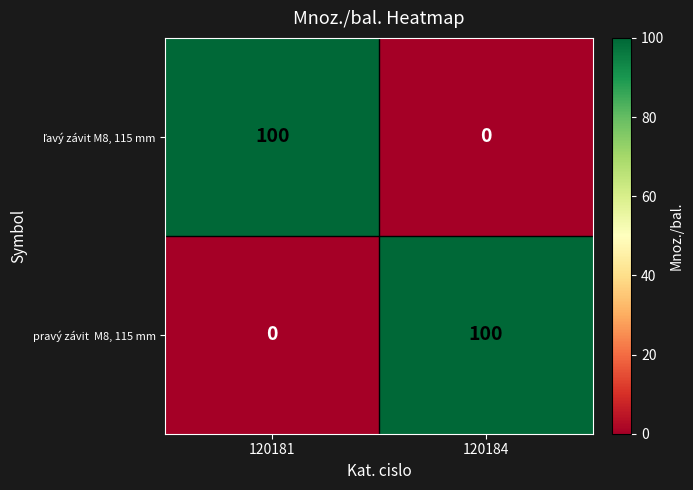

What is the spread (max minus min) of values at 120184?

100